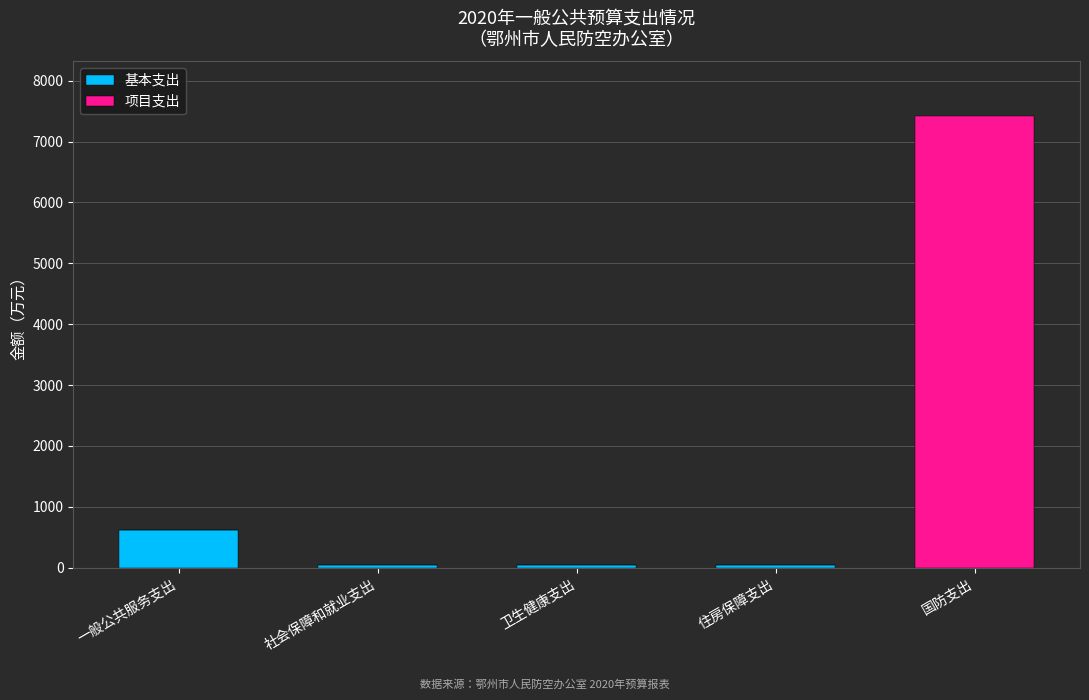

What is the sum of all 基本支出 values?

767.6